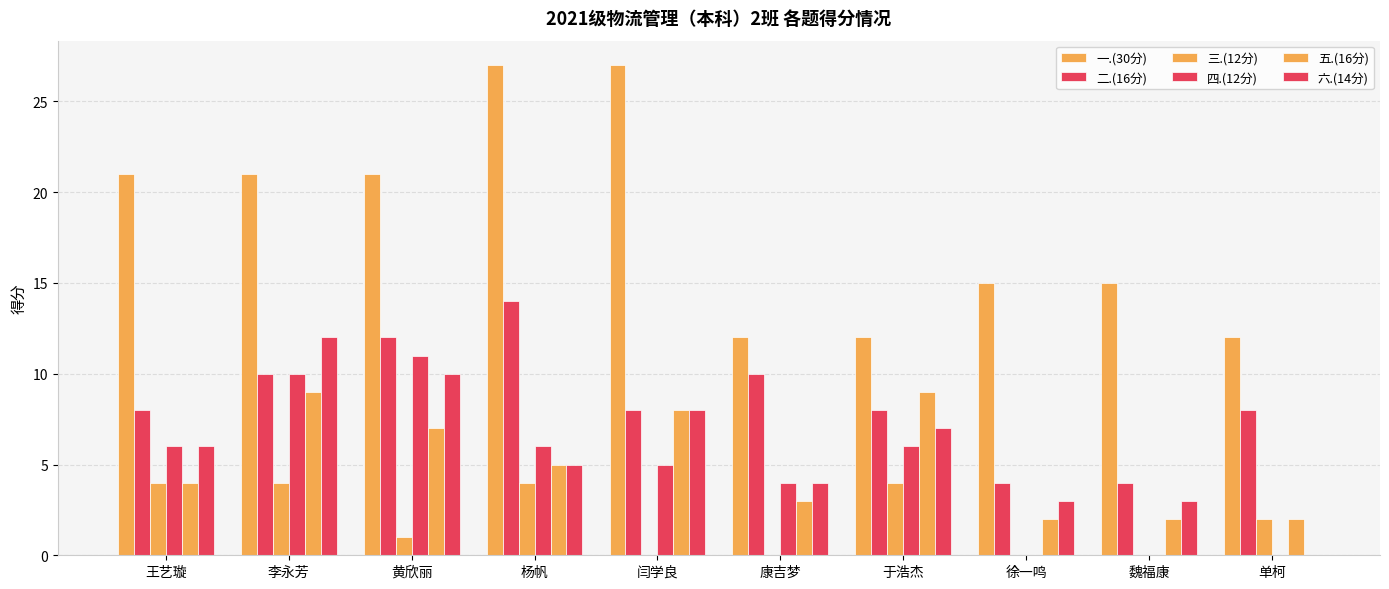

Rank the series by their maximum value, from lowest to highest.

三.(12分), 五.(16分), 四.(12分), 六.(14分), 二.(16分), 一.(30分)